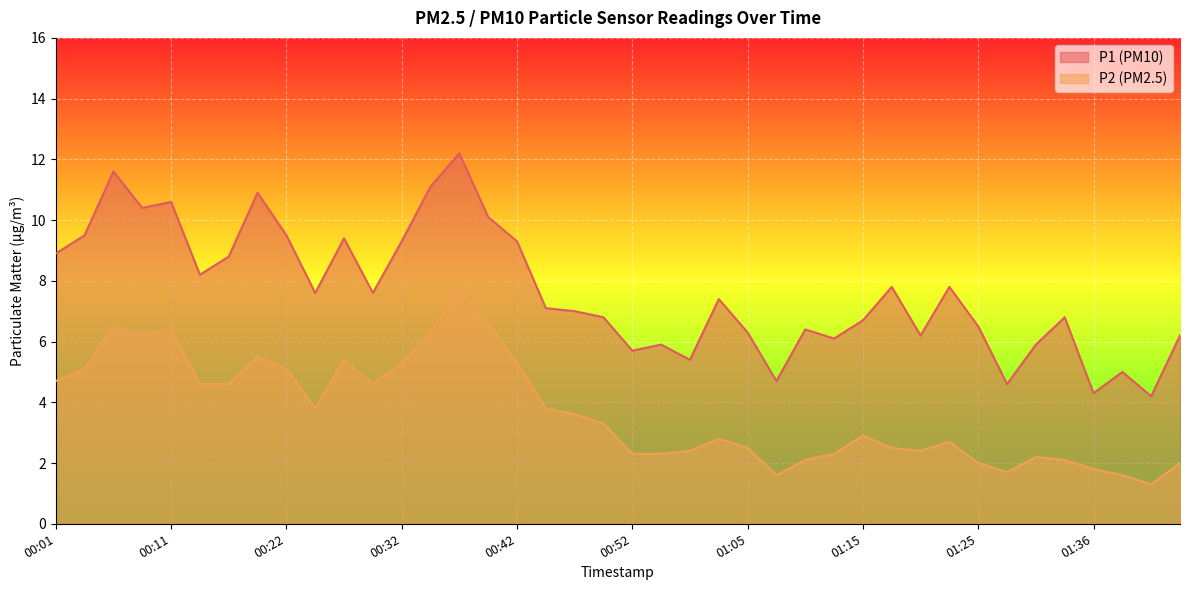

True or false: P2 line and P1 line cross at least once.

False